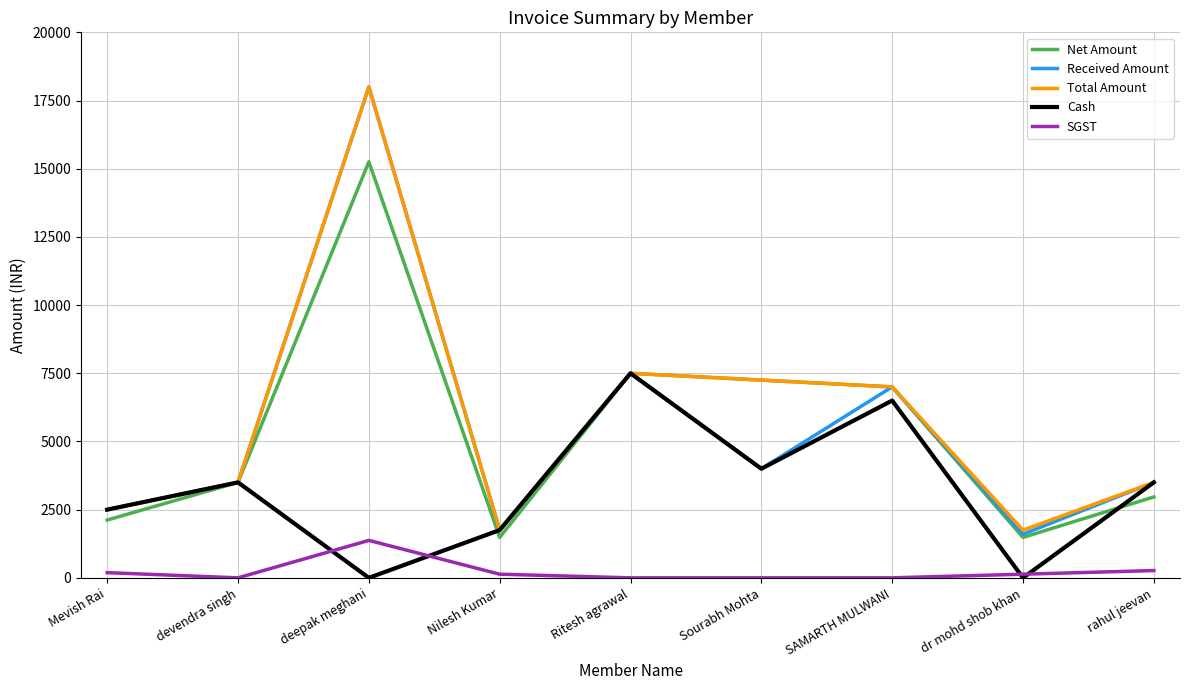

Which series changed the most between Ritesh agrawal and rahul jeevan?

Net Amount